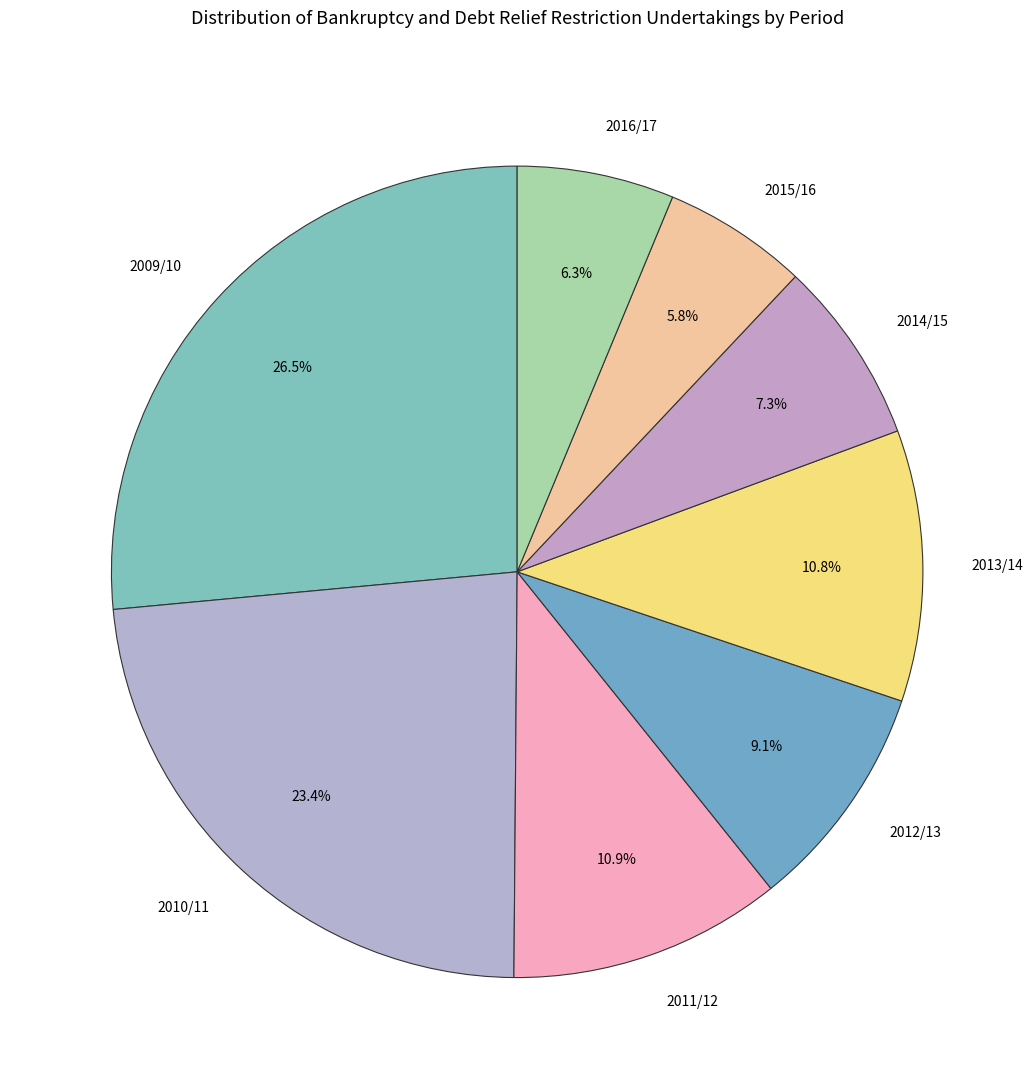

To the nearest percent, what percentage of the pie is 2016/17?

6%